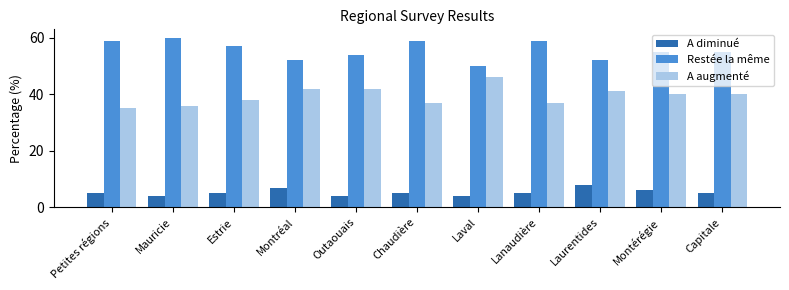

How many data points in A augmenté are less than 40?

5